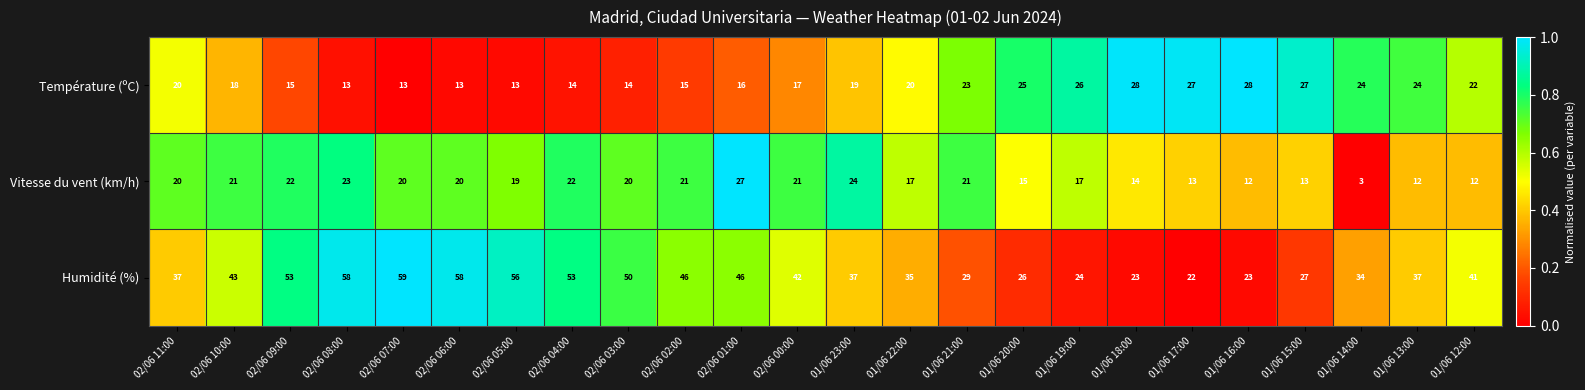

Between 01/06 22:00 and 01/06 18:00, which series saw the biggest shift?

Humidité (%)